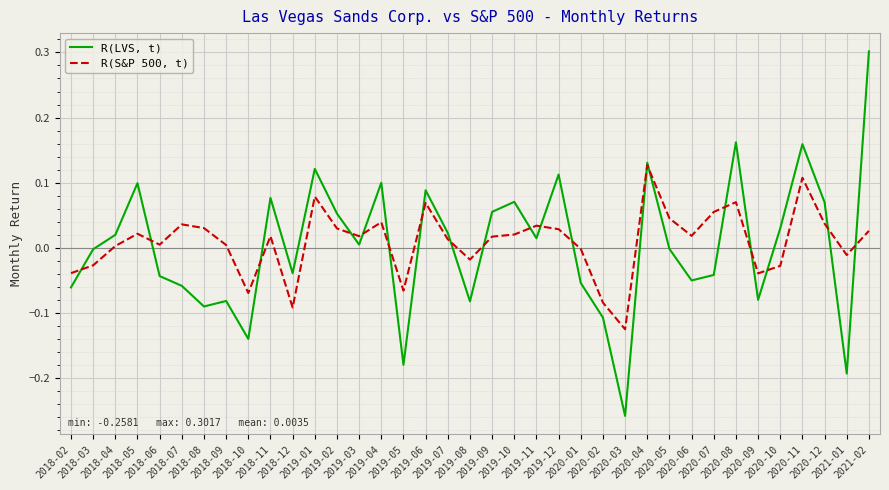

At which label does R(LVS, t) reach its peak?

2021-02